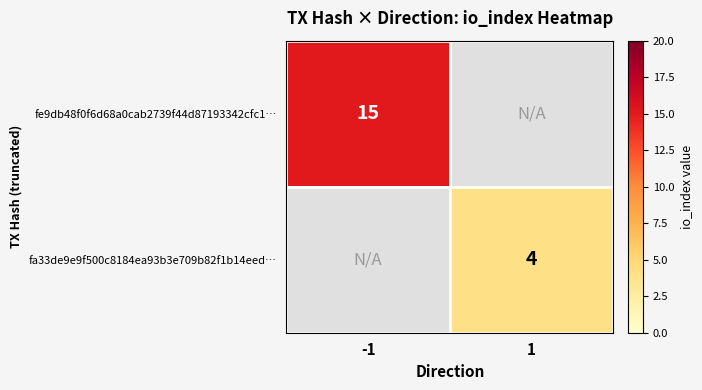

The value of fa33de9e9f500c8184ea93b3e709b82f1b14eed… at 1 is 4. True or false?

True